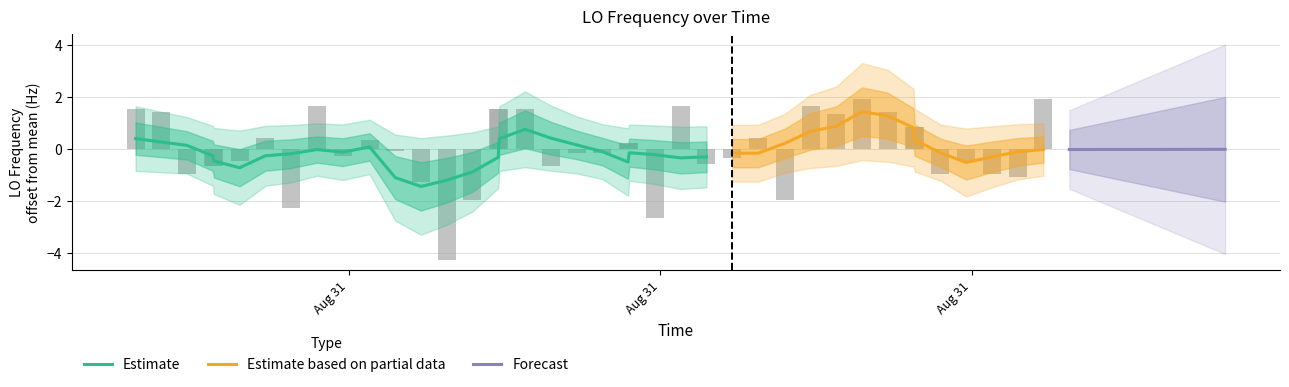

Reading left to right, transcribe all the data shown in this chart.

1.5	1.4	-1.0	-0.7	-0.7	-0.5	0.4	-2.3	1.6	-0.3	0.3	-0.1	-1.3	-4.3	-2.0	1.5	1.5	1.5	-0.7	-0.2	-0.2	0.2	0.2	-2.7	1.6	-0.6	-0.4	0.4	-2.0	1.6	1.3	1.9	1.4	0.8	0.8	-1.0	-0.5	-1.0	-1.1	1.9